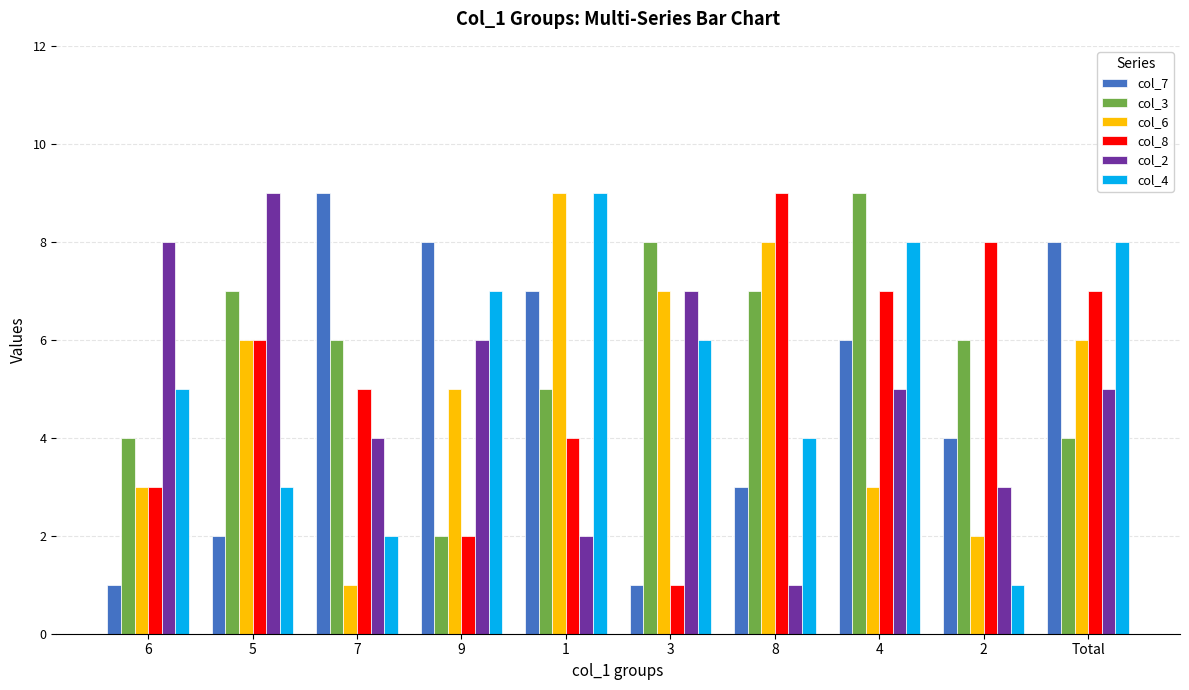

How many groups of bars are there?

10